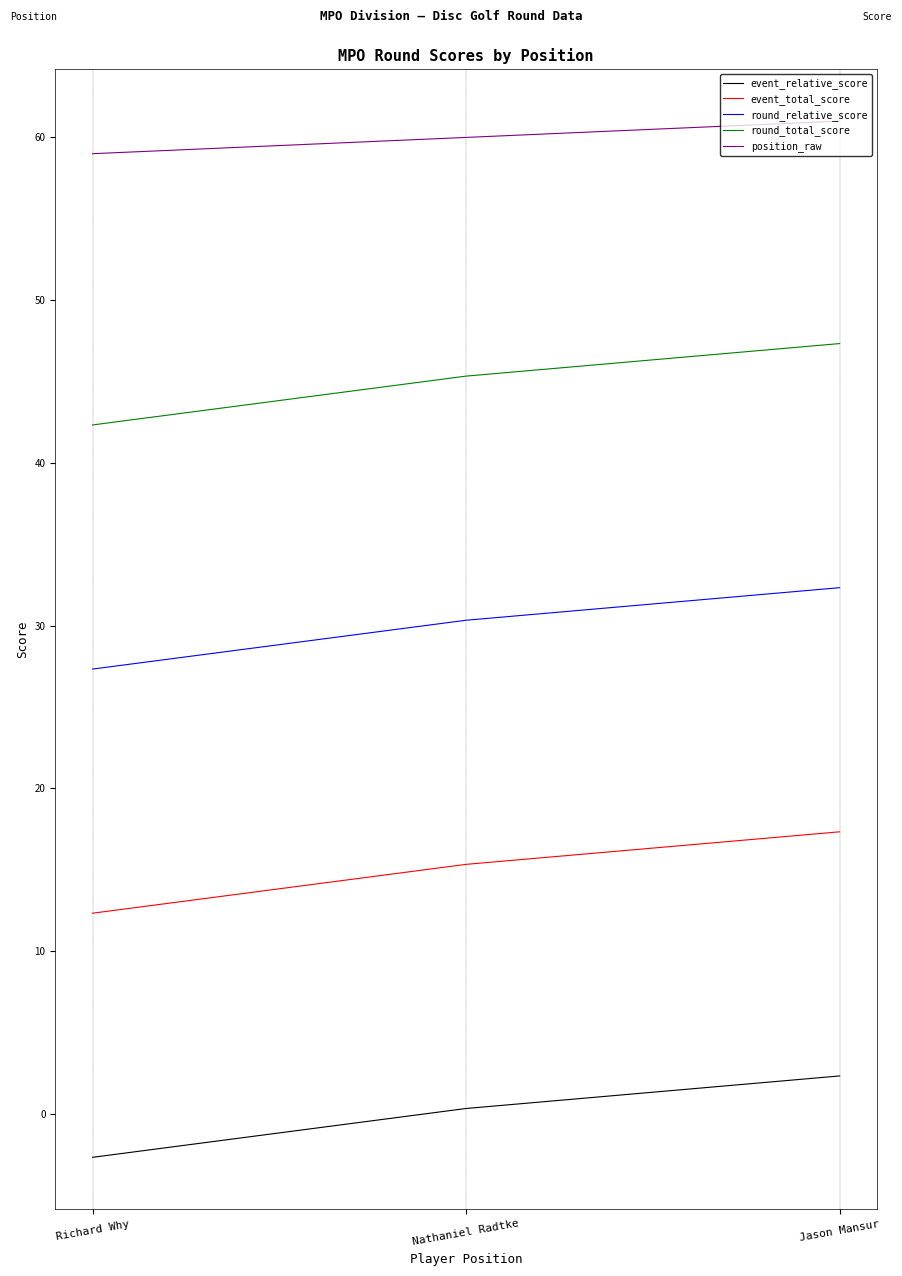

At how many categories does at least one series exceed 21?

3